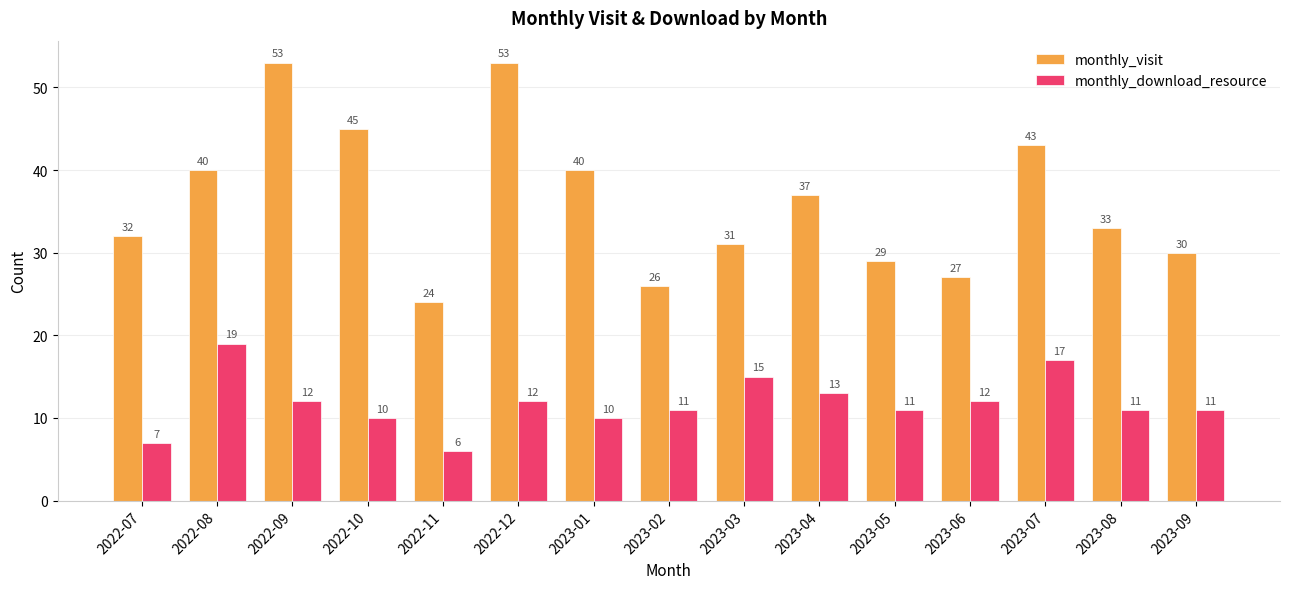

At which label does monthly_download_resource reach its peak?

2022-08